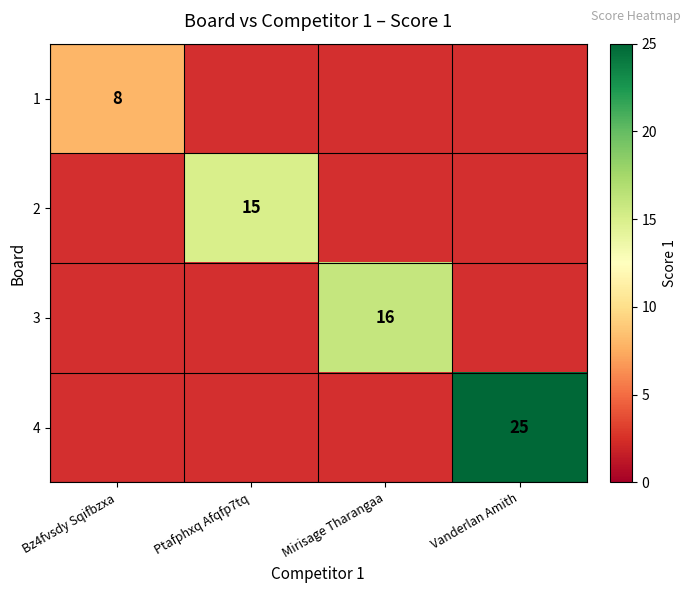

Which has a higher value, Ptafphxq Afqfp7tq or Bz4fvsdy Sqifbzxa?

Bz4fvsdy Sqifbzxa